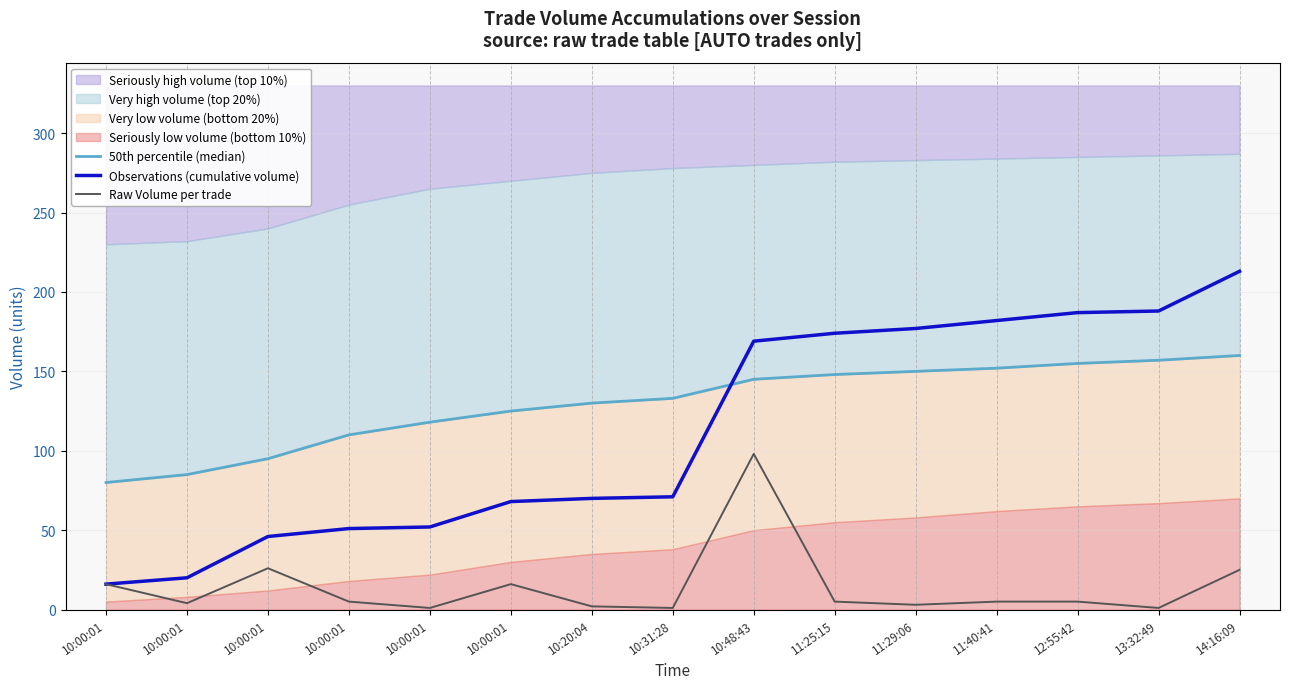

Which category has the highest value in the Observations (cumulative volume) series?

14:16:09